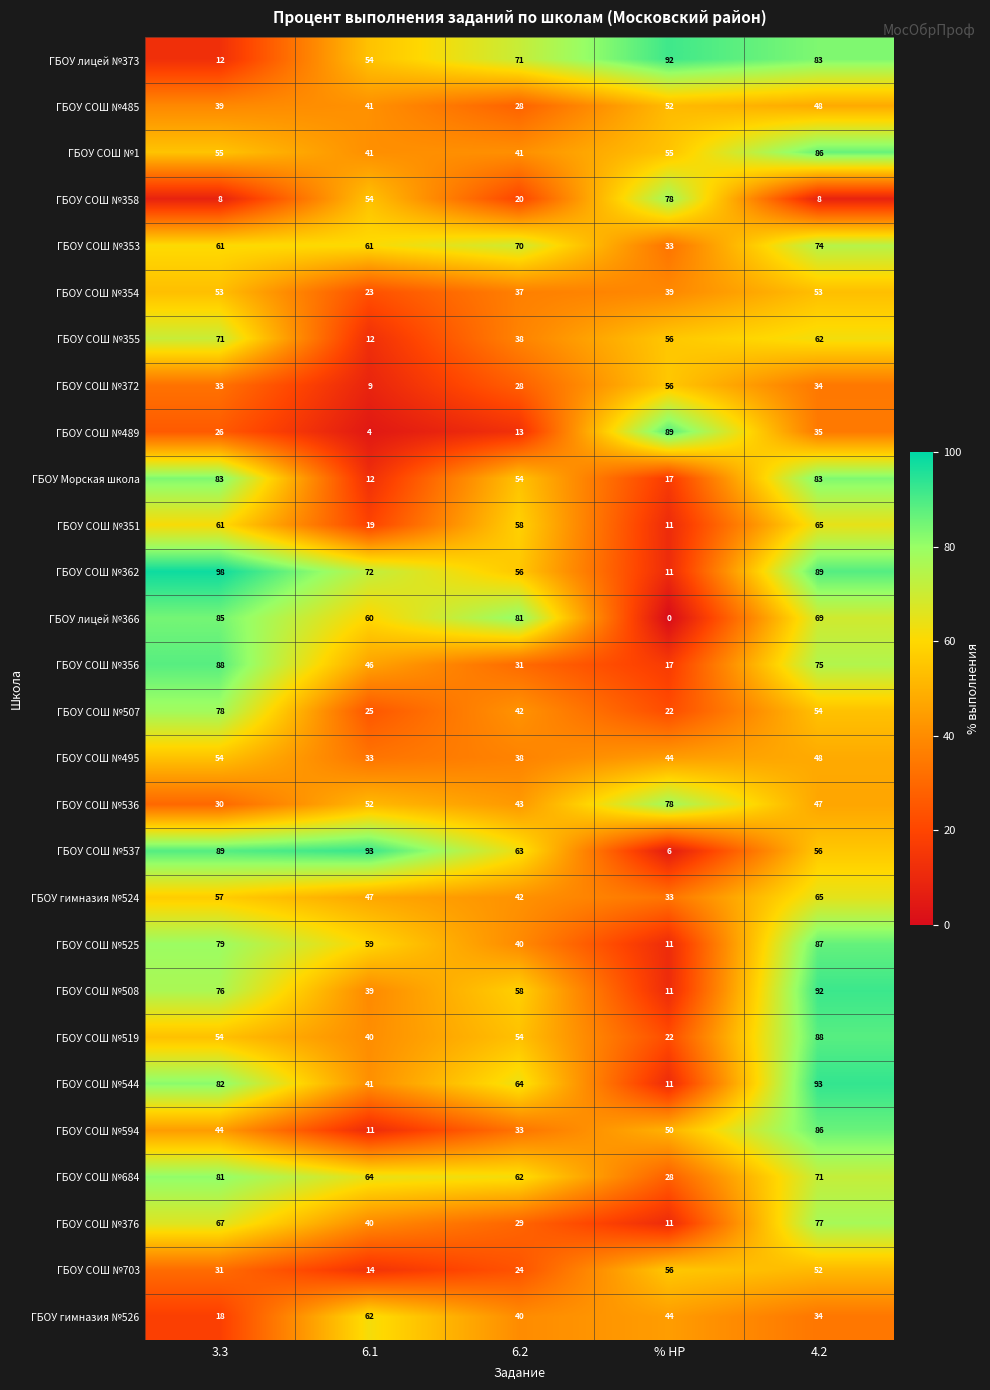

At which label does ГБОУ СОШ №519 reach its minimum?

% НР